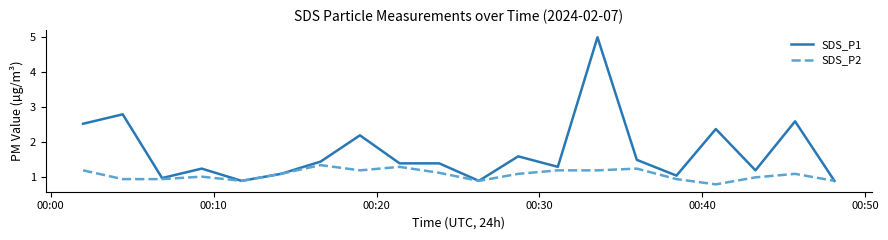

What is the maximum value for SDS_P1?

5.0